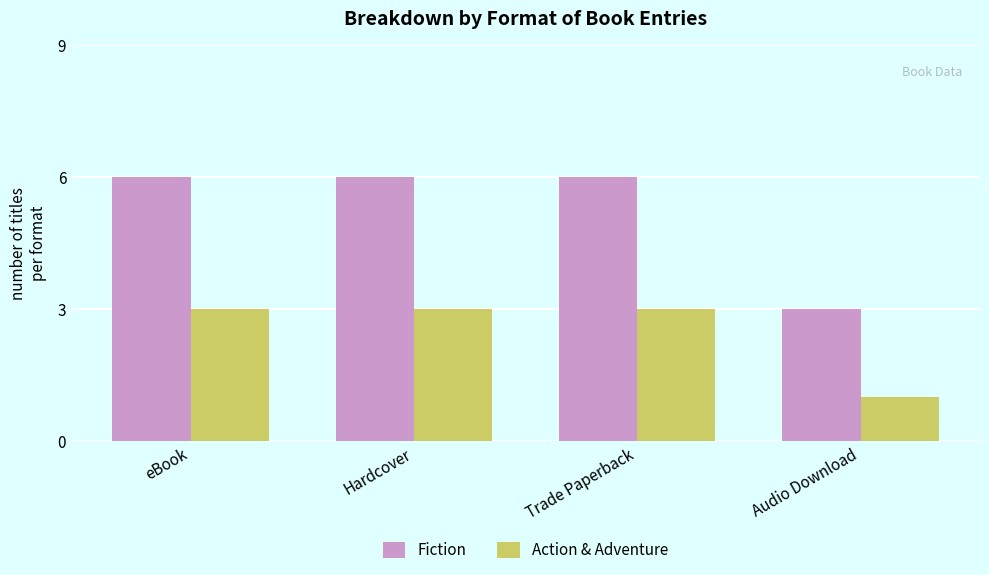

Count the number of categories in the chart.

4